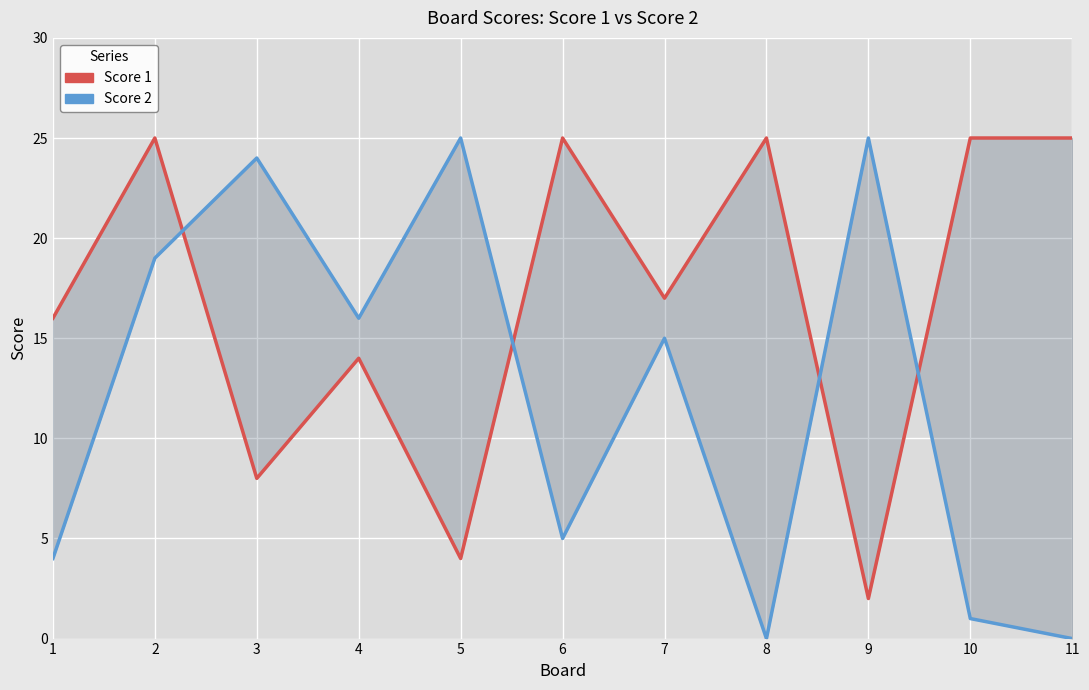

How many interior local peaks does the Score 1 series have?

4